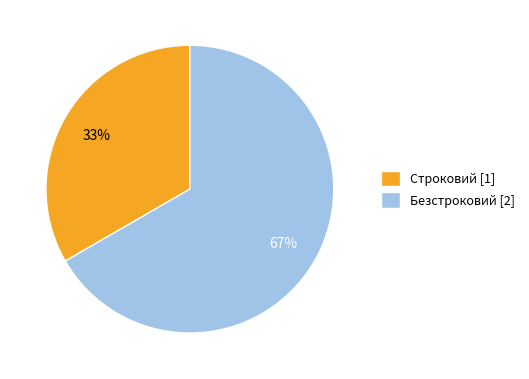

What is the majority slice?

Безстроковий